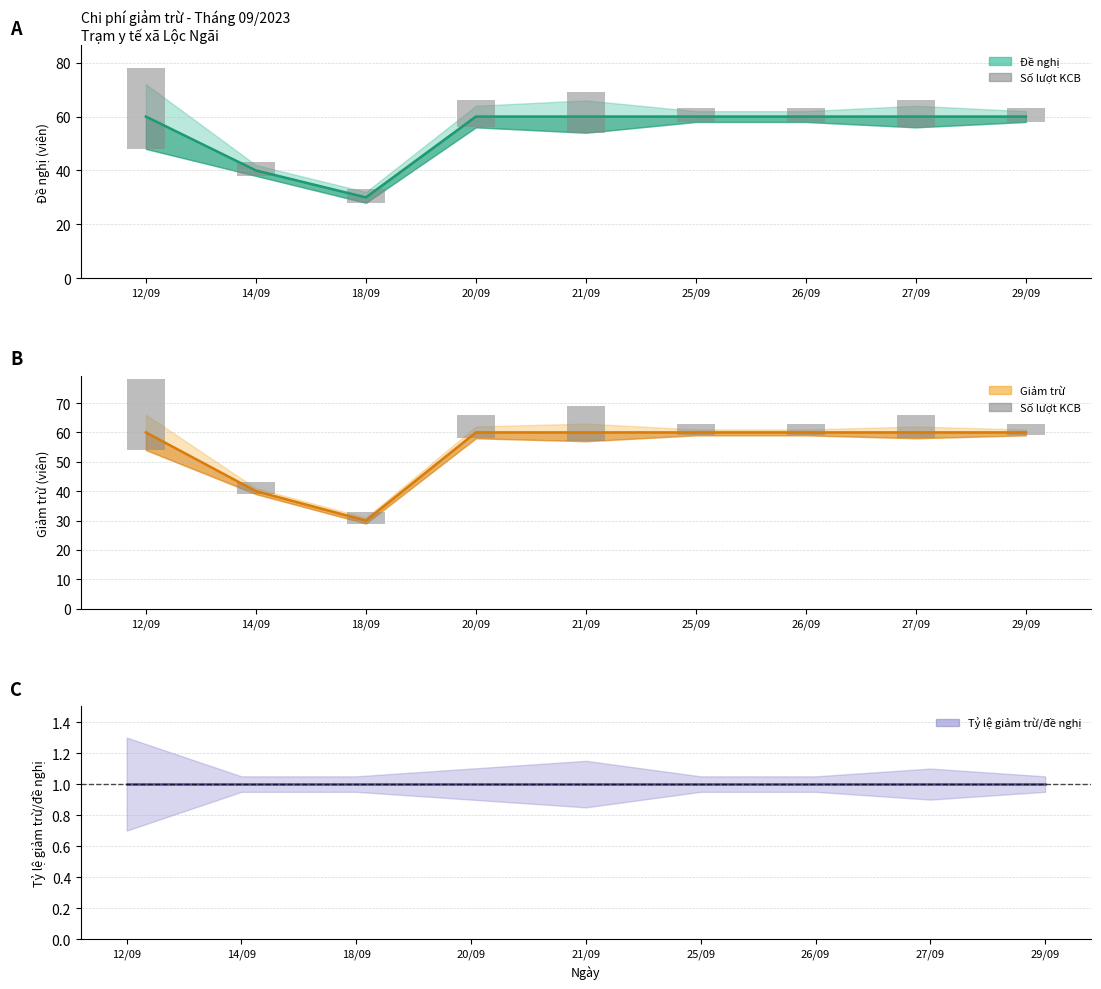

List the labels in order of value, largest first.

12/09, 21/09, 20/09, 27/09, 14/09, 18/09, 25/09, 26/09, 29/09